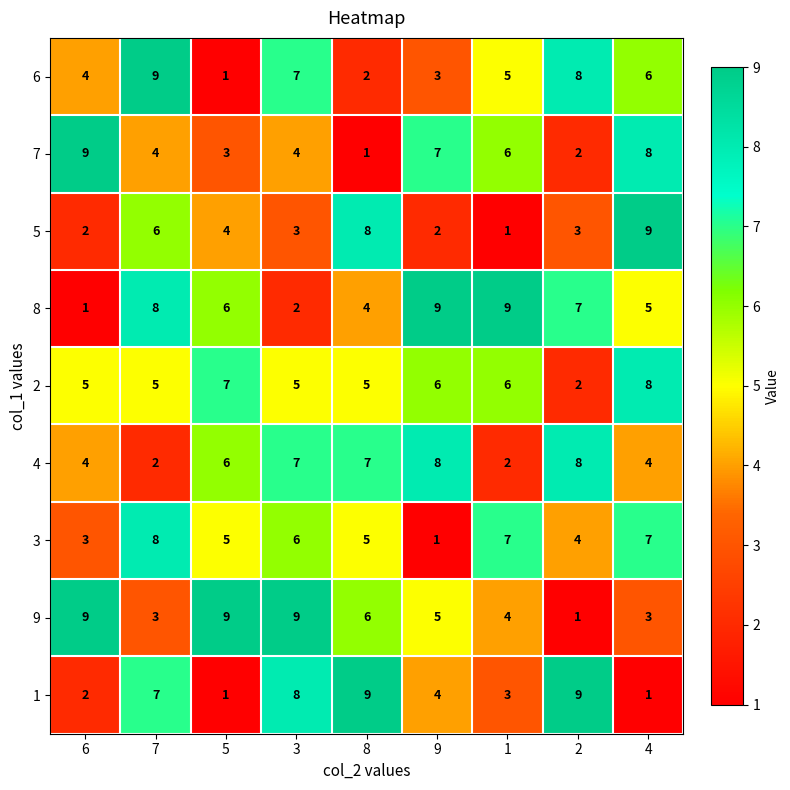

True or false: 3 has a value of 8 at 8.

False